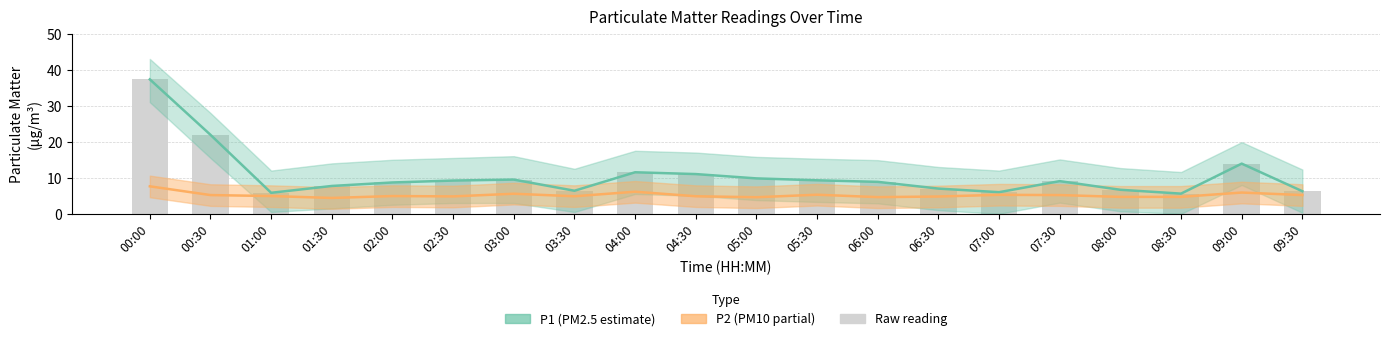

What is the lowest value of the P2 (PM10) series?

4.4